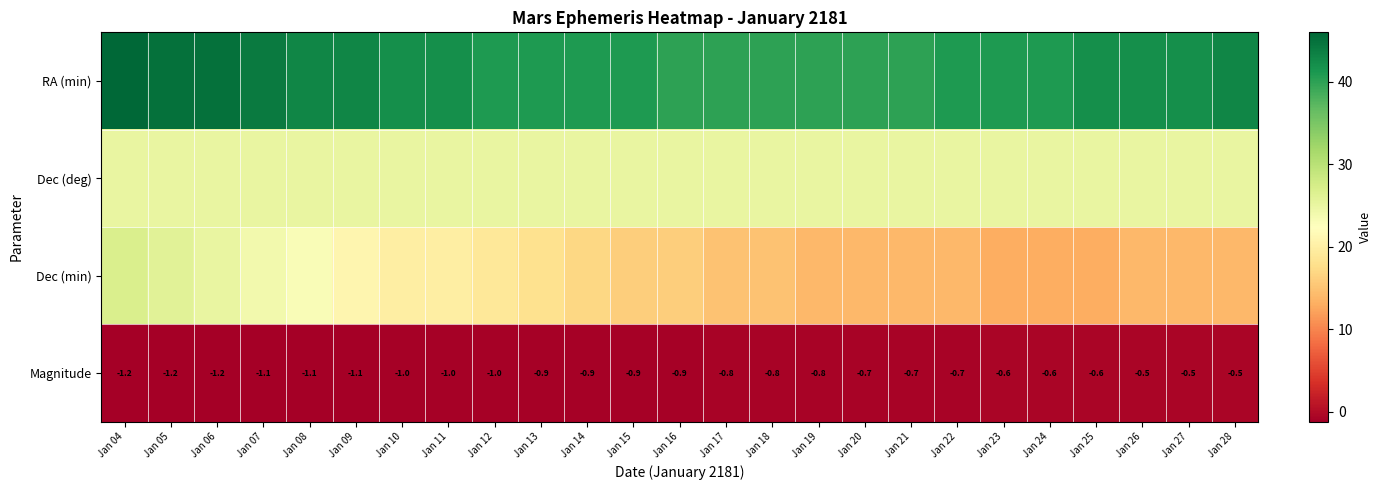

What is the average value of the Magnitude series?

-0.9